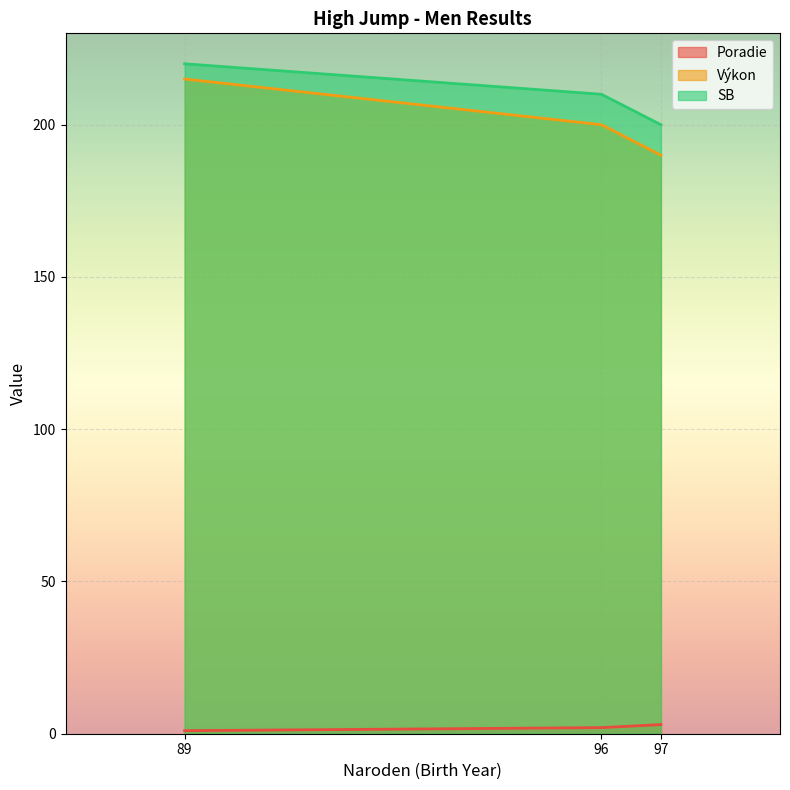

What is the total value across all series at 96?

412